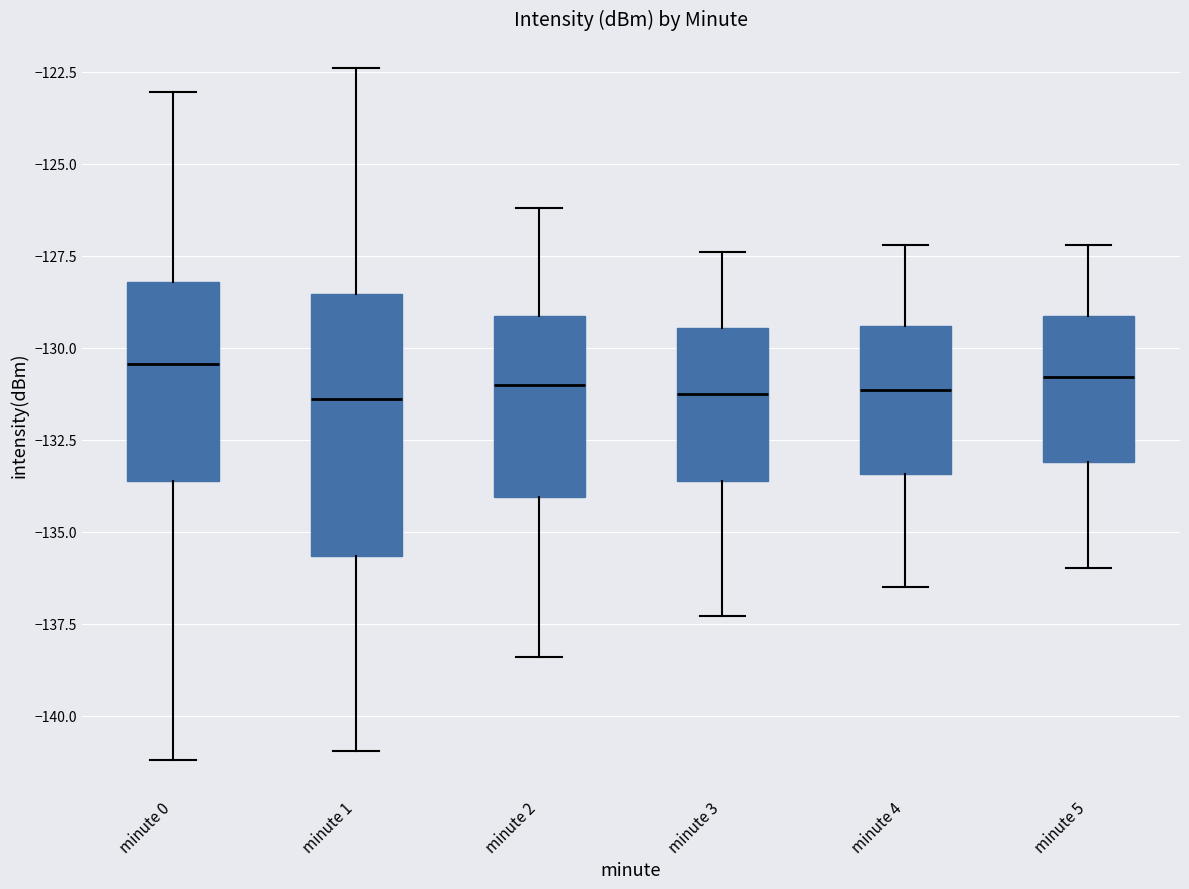

Comparing the boxes themselves (not the whiskers), which one is the tallest?

minute 1